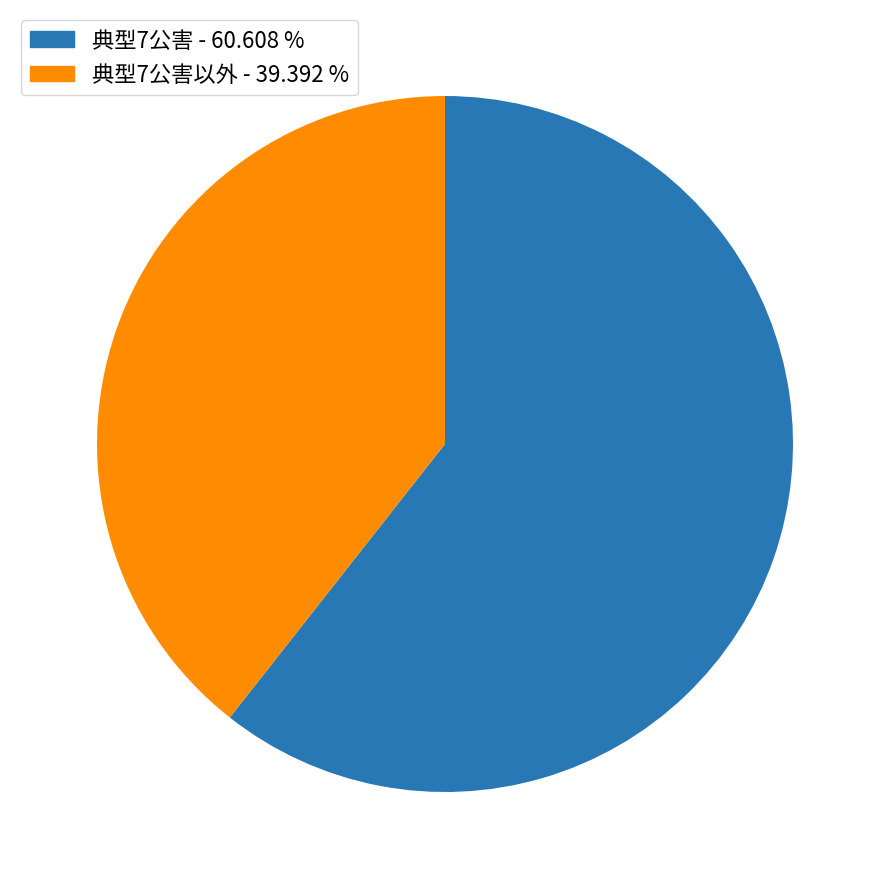

Rank the categories by value from lowest to highest.

典型7公害以外 - 39.392 %, 典型7公害 - 60.608 %